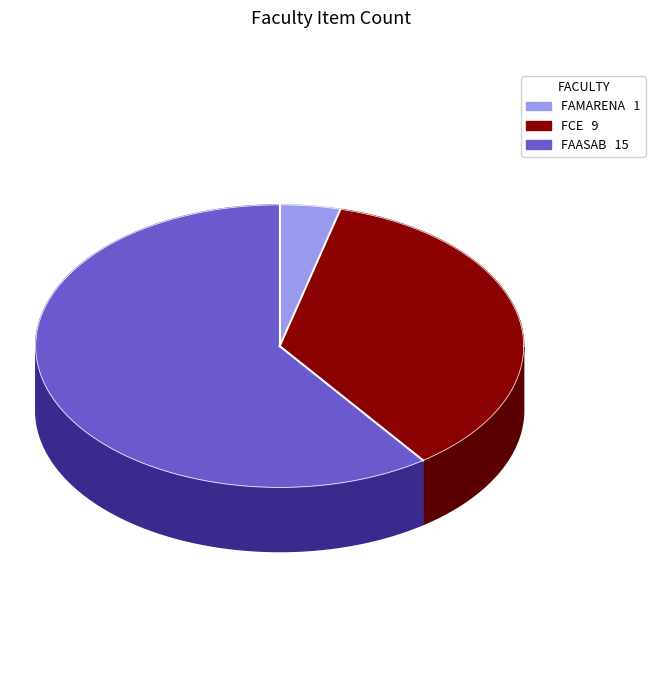

To the nearest percent, what is the combined percentage of FCE and FAMARENA?

40%